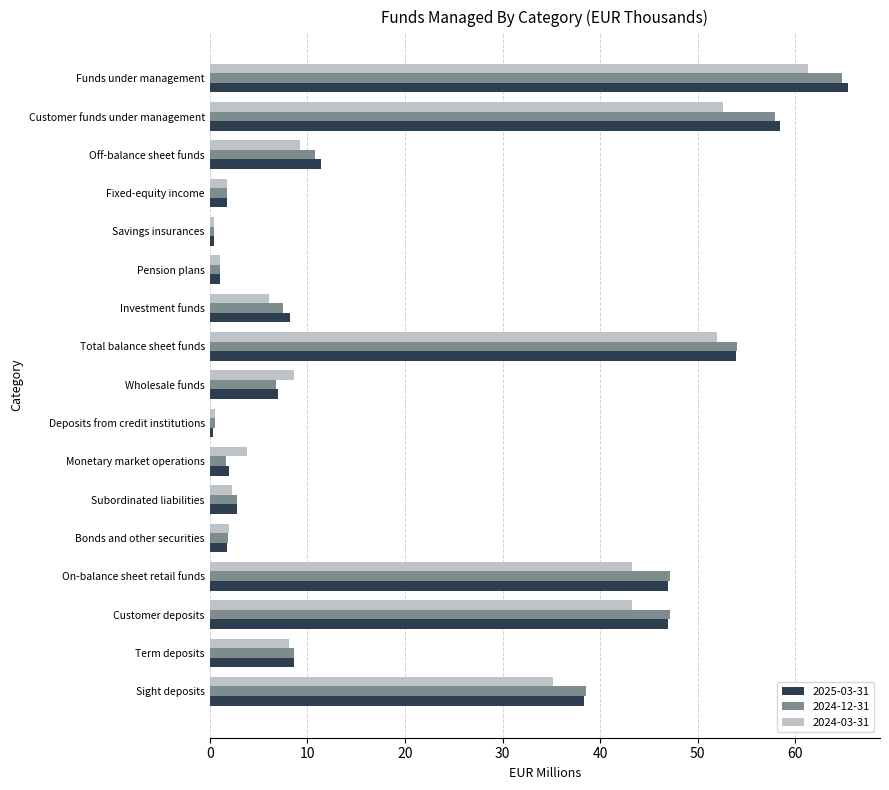

Which series has the largest range (max minus min)?

2025-03-31